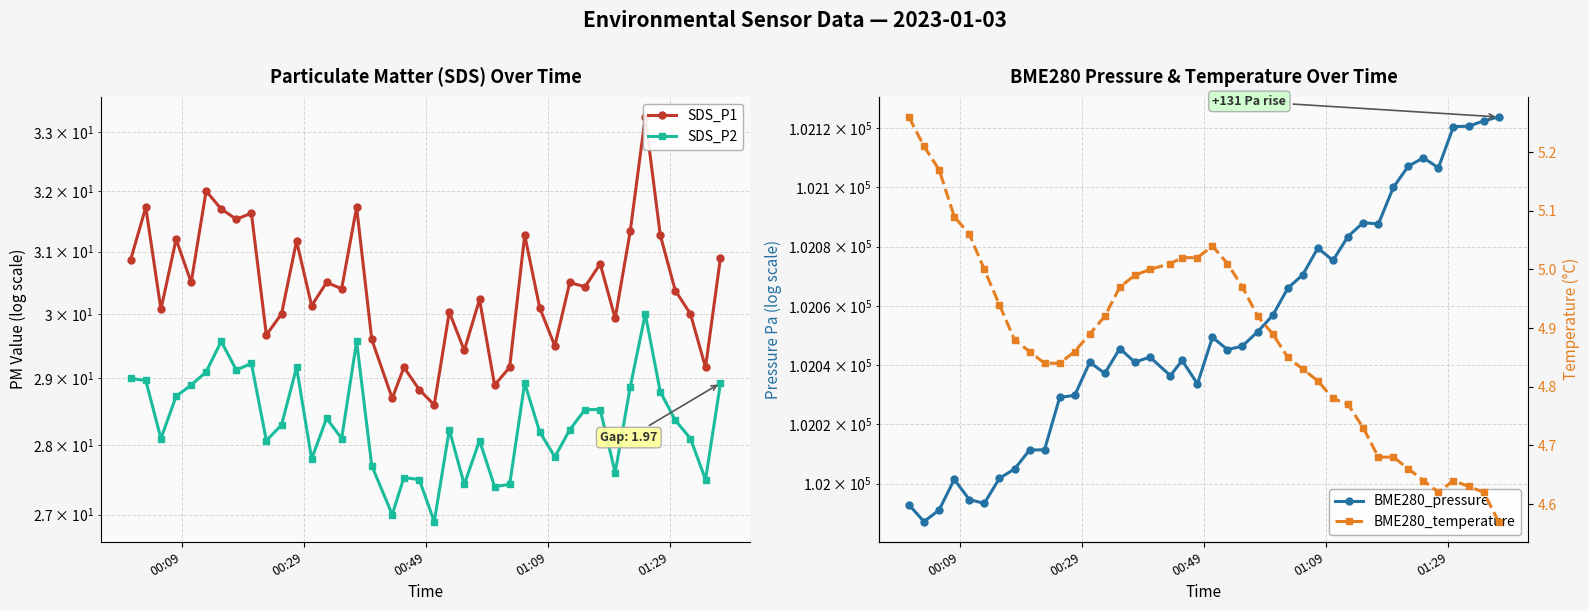

True or false: BME280_pressure and SDS_P1 cross at least once.

False